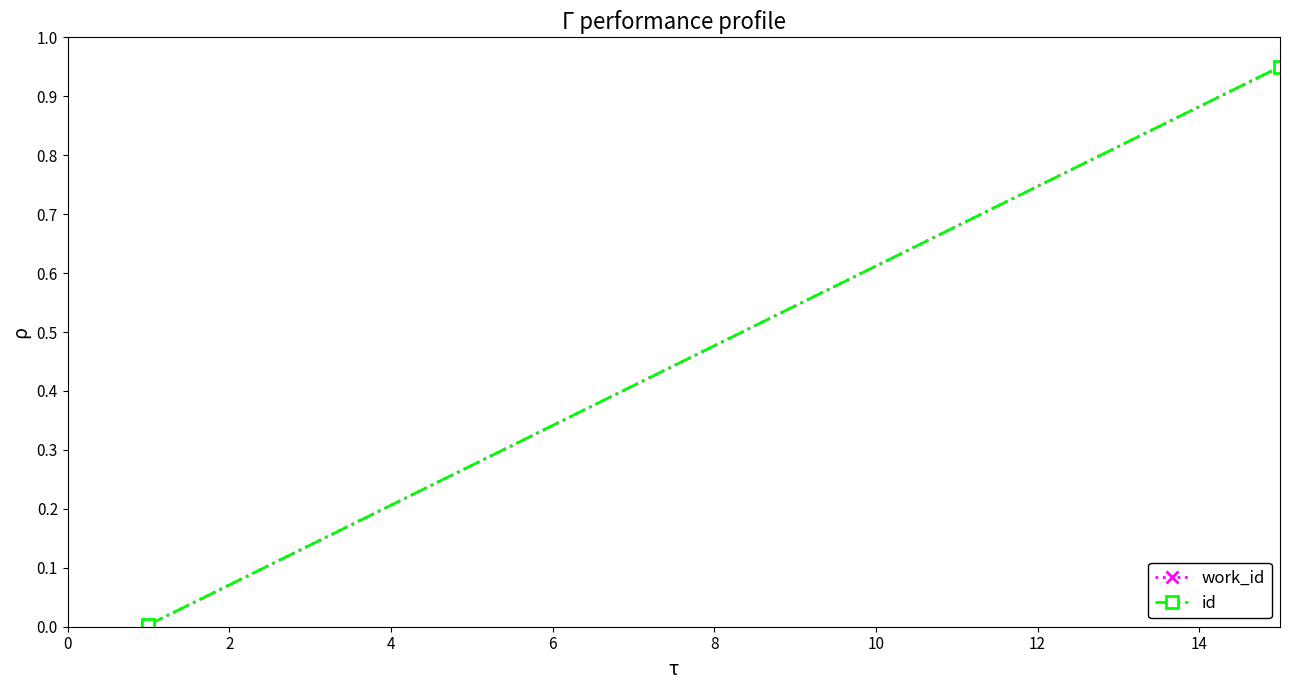

How many values in id are above zero?

2